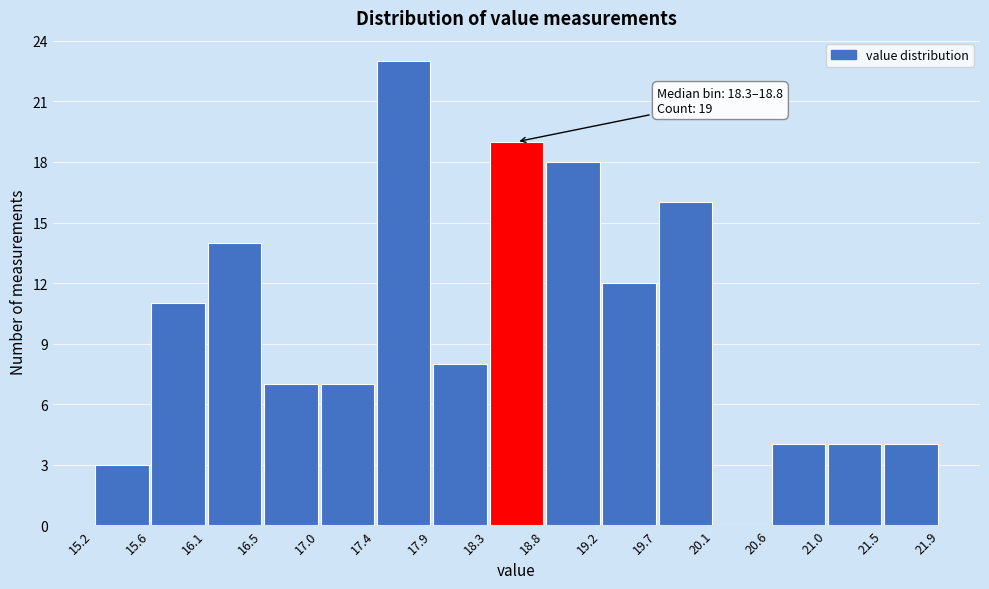

Over which range of the x-axis is the bar tallest?

17.4 to 17.9